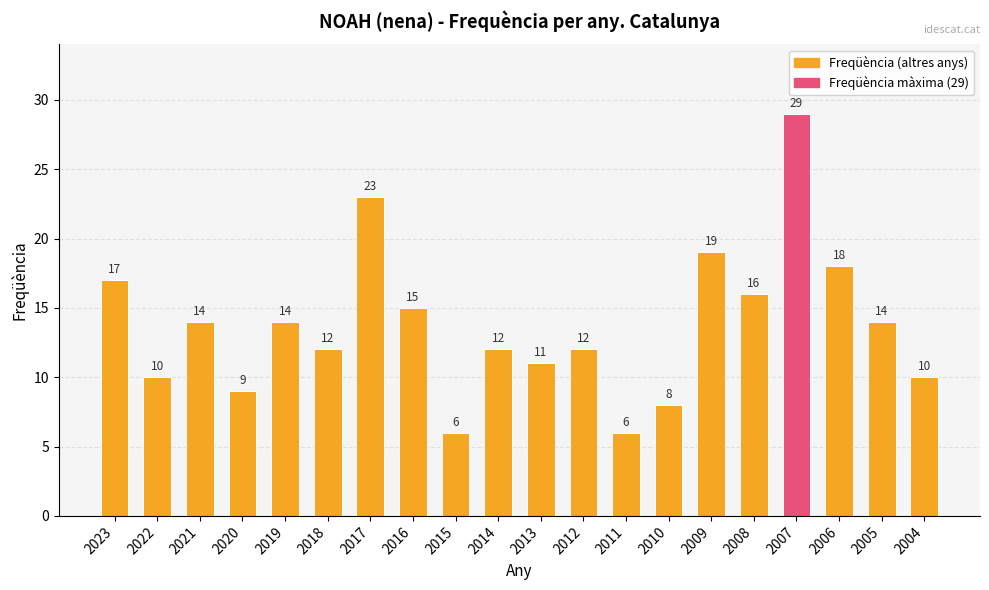

How many values are below 14?

10